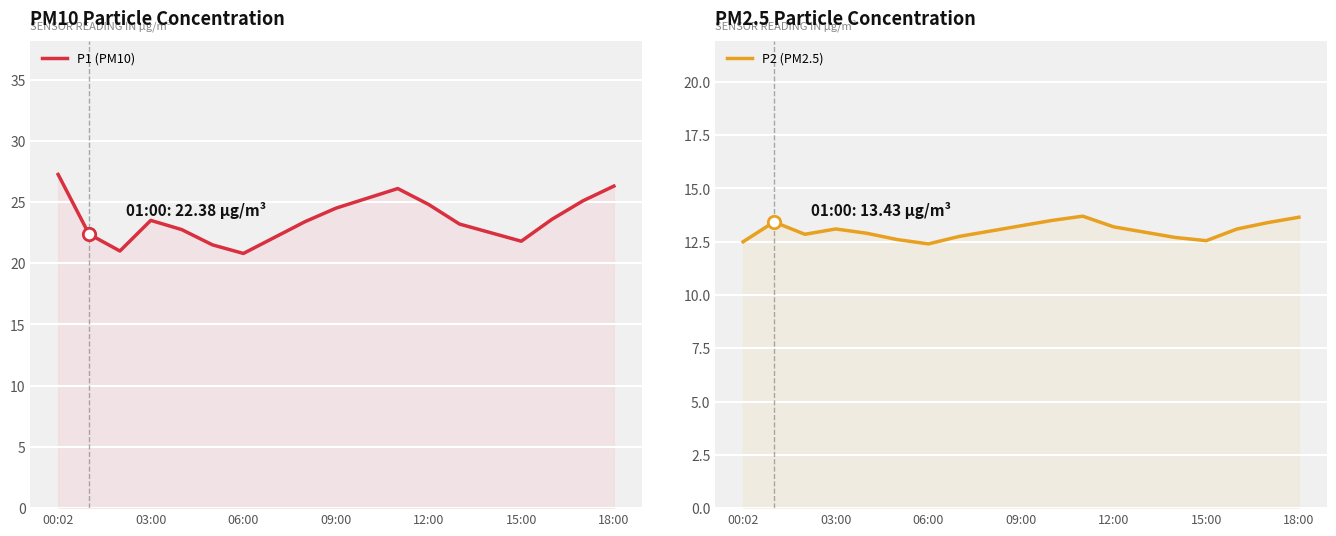

What is the total value across all series at 00:02?

39.8